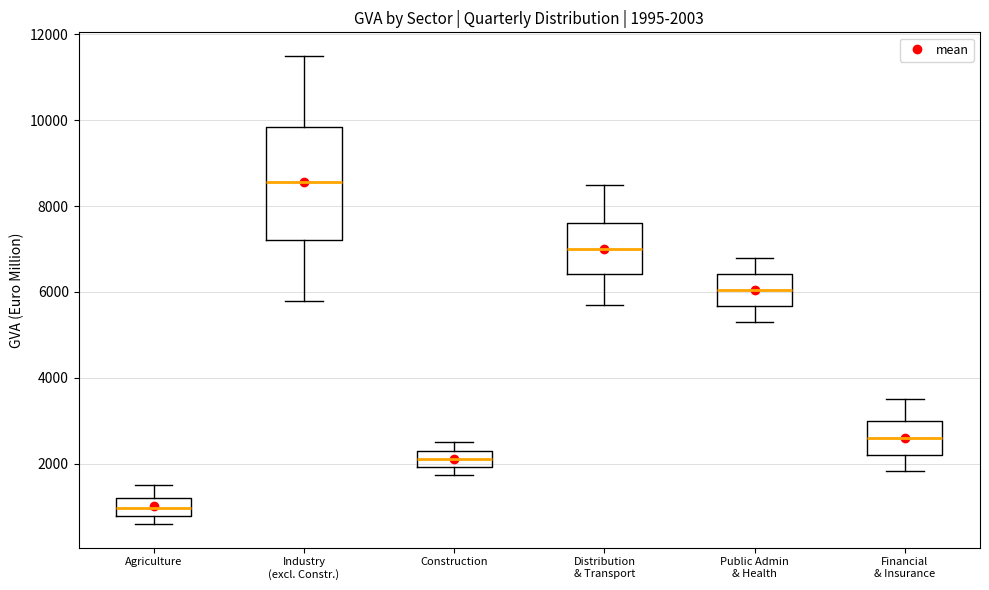

Comparing the boxes themselves (not the whiskers), which one is the tallest?

Industry (excl. Constr.)